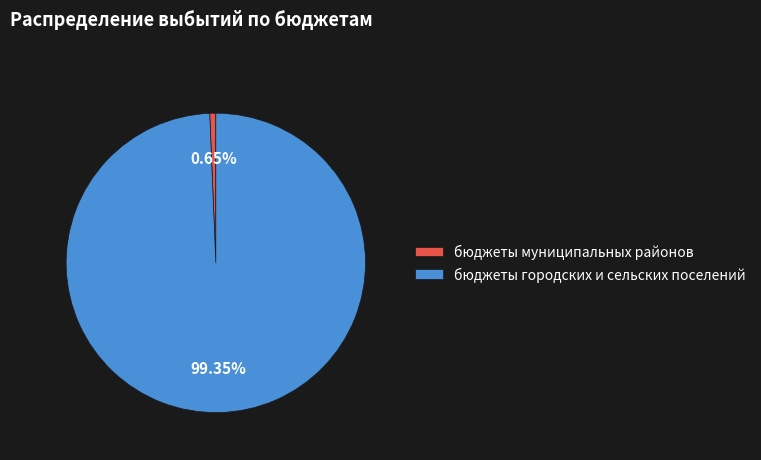

What percentage do бюджеты городских и сельских поселений and бюджеты муниципальных районов together represent?

100.0%